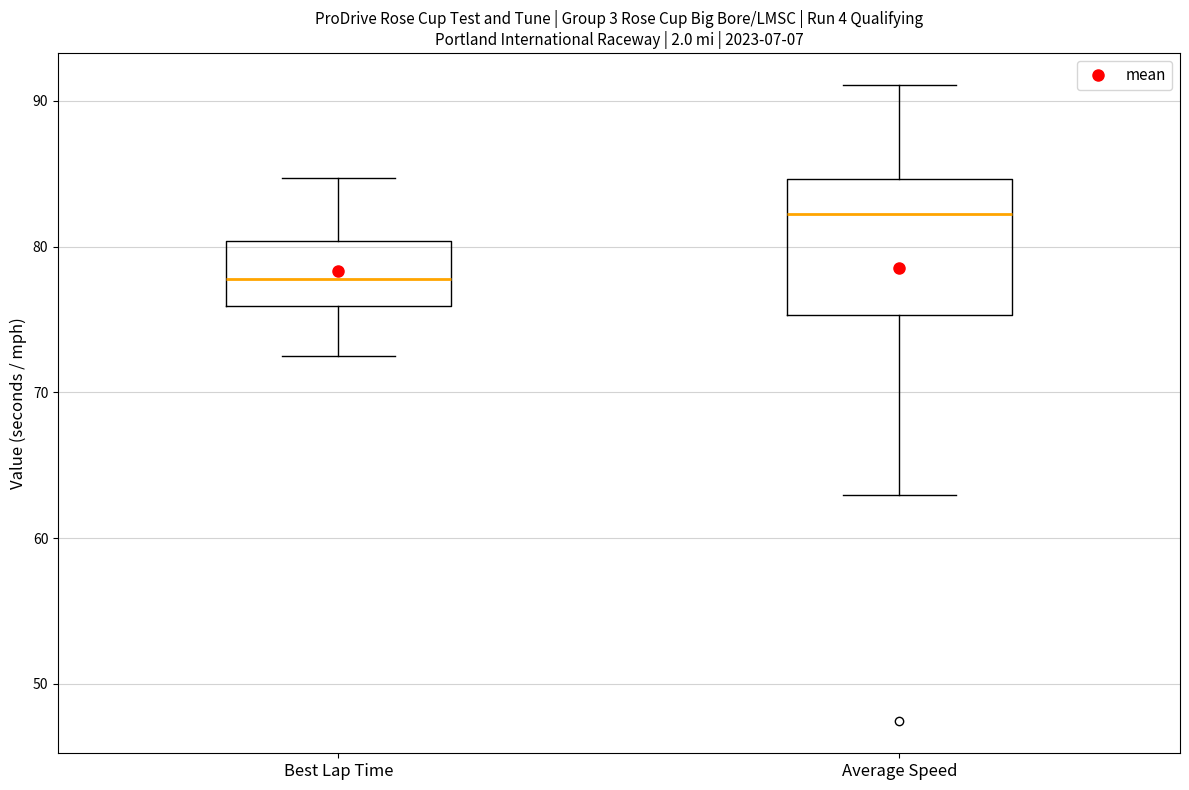

Reading left to right, transcribe this box plot: for each box, give where its median line is, the range the box spans, and where its two whiskers end, as read against the y-axis. The values are not printed on the chart, so give them approximately, as read against the axis.

Best Lap Time: median 78, box 76 to 80, whiskers 73 to 85
Average Speed: median 82, box 75 to 85, whiskers 63 to 91